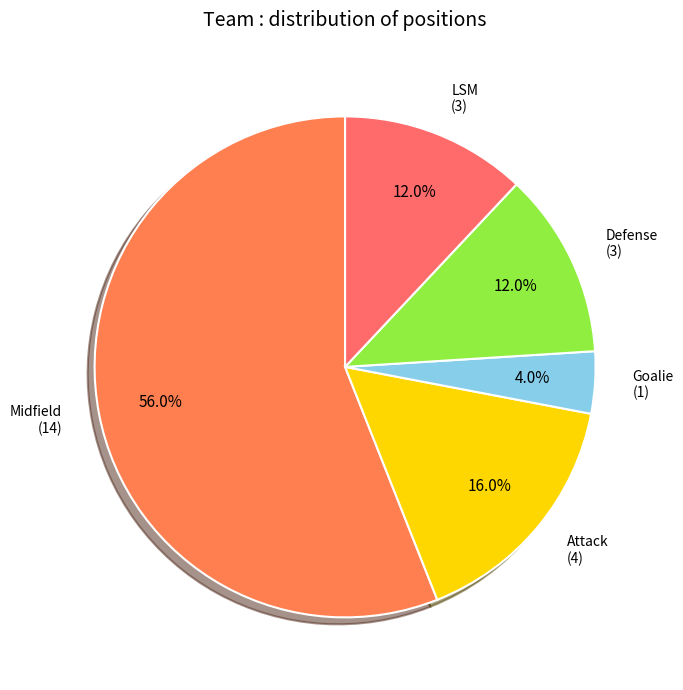

To the nearest percent, what is the difference between the largest and smallest slice percentages?

52%